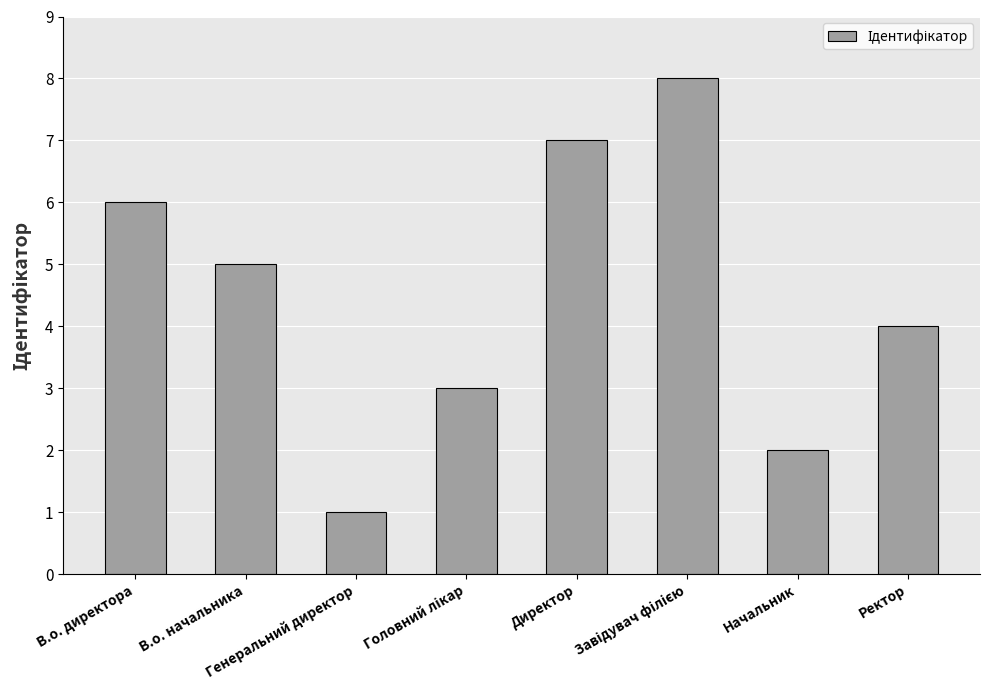

Count the number of data series in this chart.

1